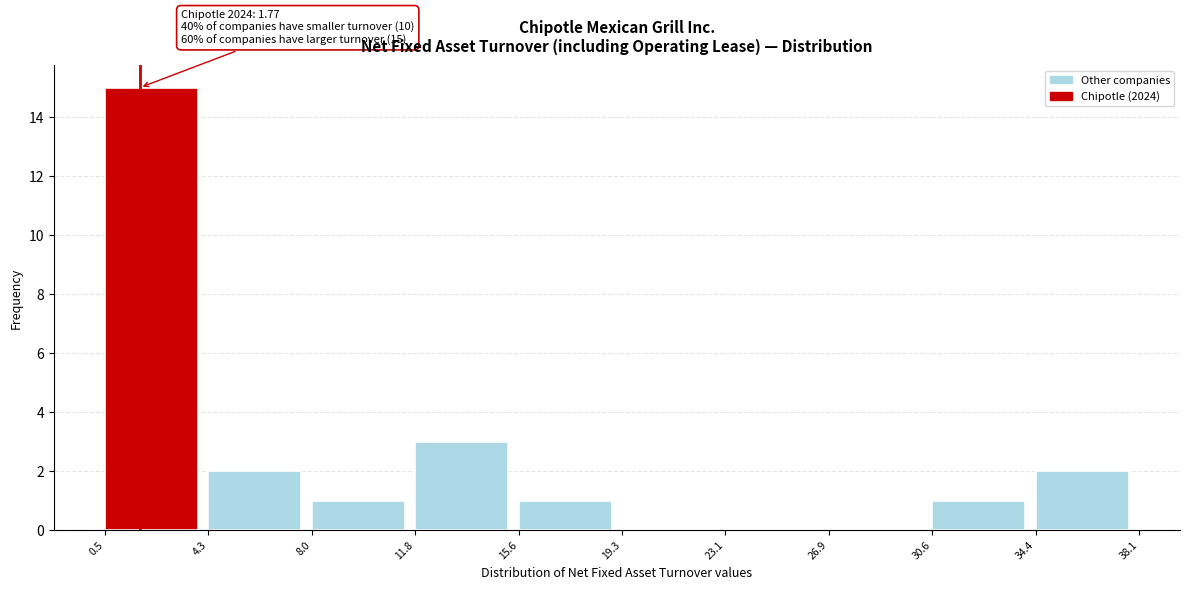

Which range on the x-axis has the tallest bar?

0.5 to 4.3